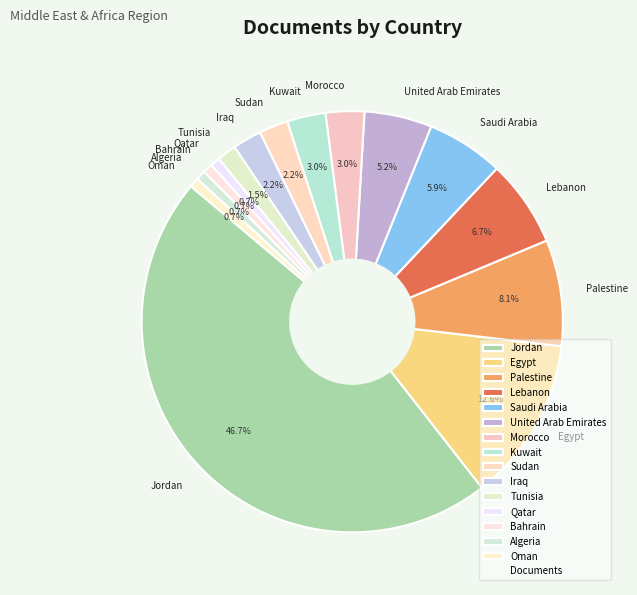

How many slices are in this pie chart?

15